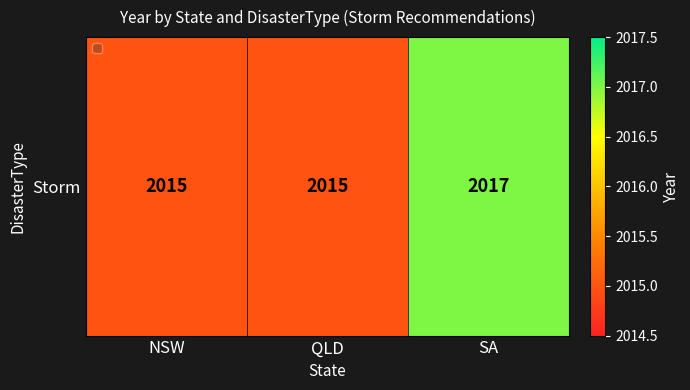

Which has a higher value, QLD or NSW?

QLD